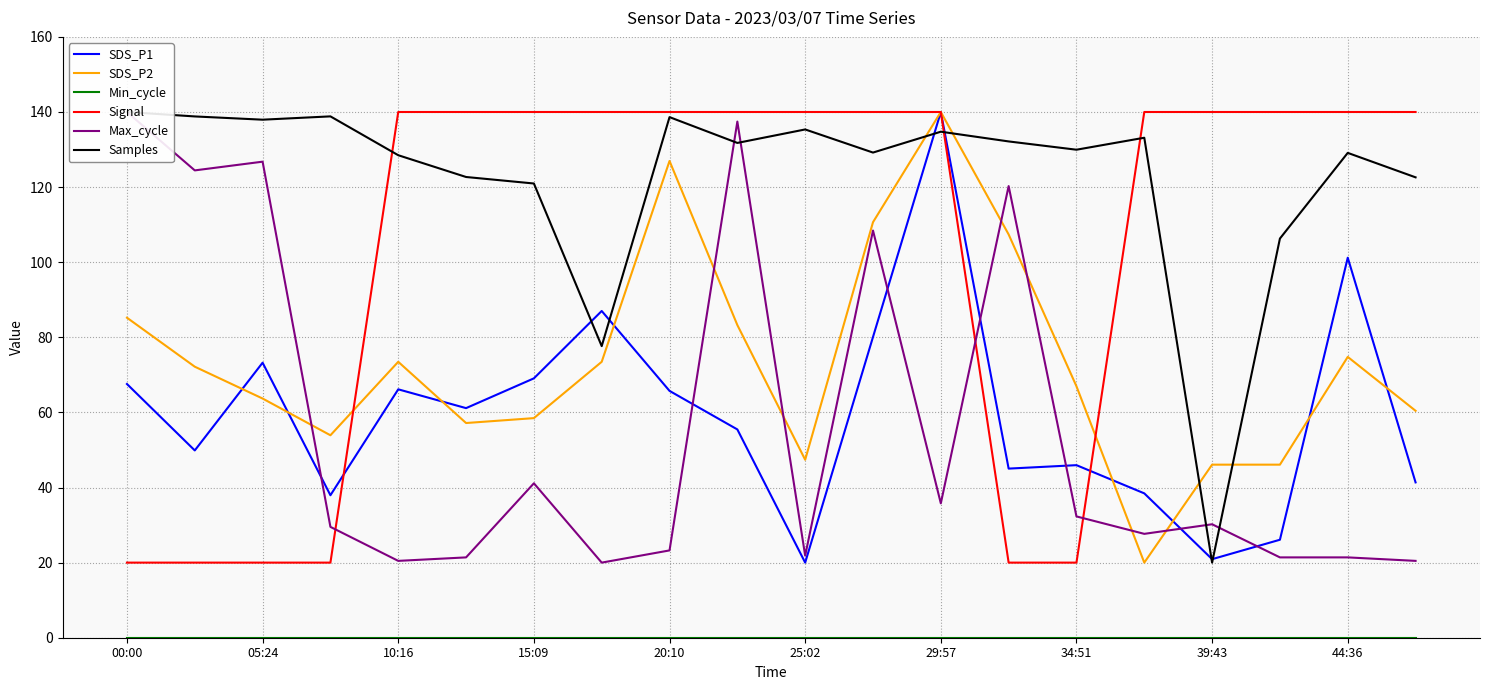

How many values in the SDS_P1 series exceed 61?

10